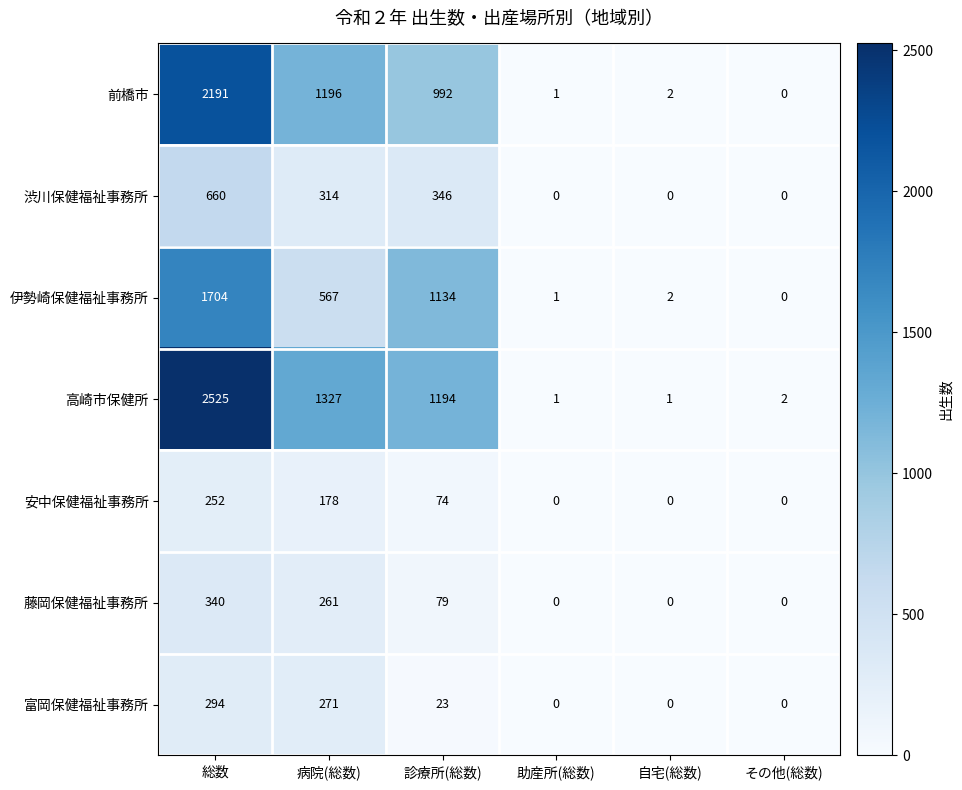

What is the greatest value displayed?

2525